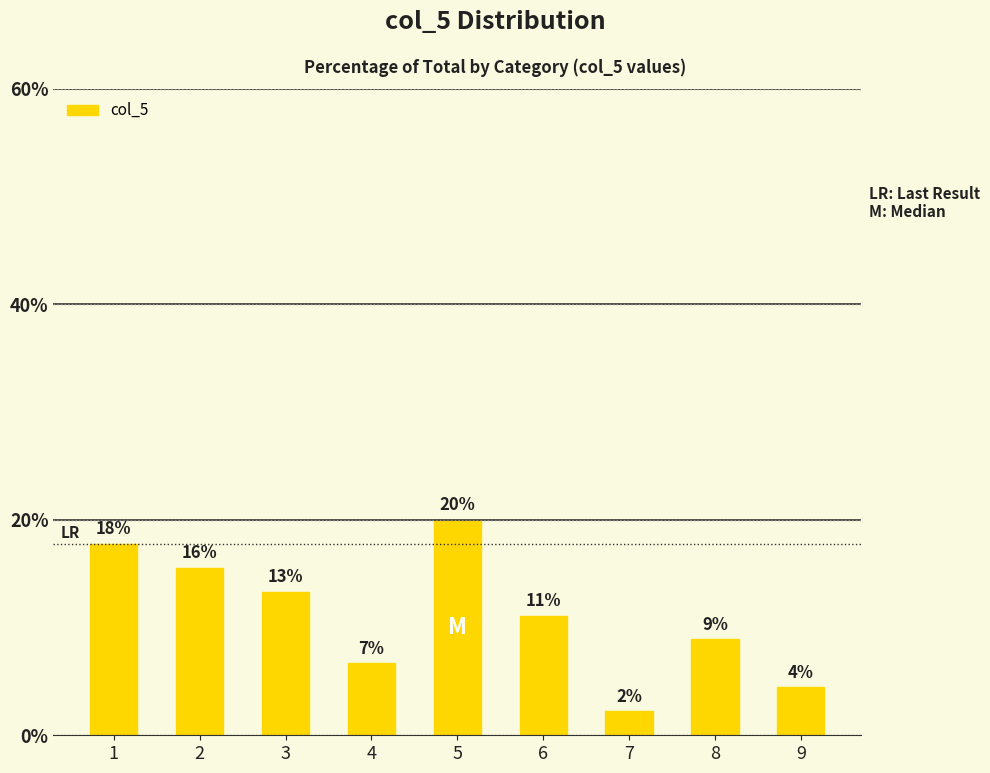

What is the value of the 1st bar from the left?

17.8